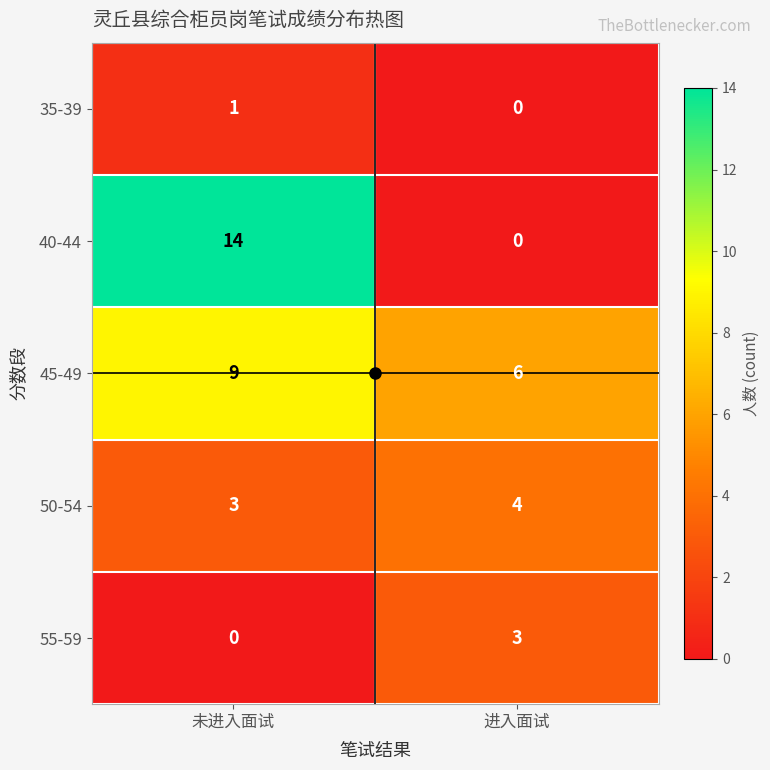

What is the difference between the maximum and minimum values in the 40-44 series?

14